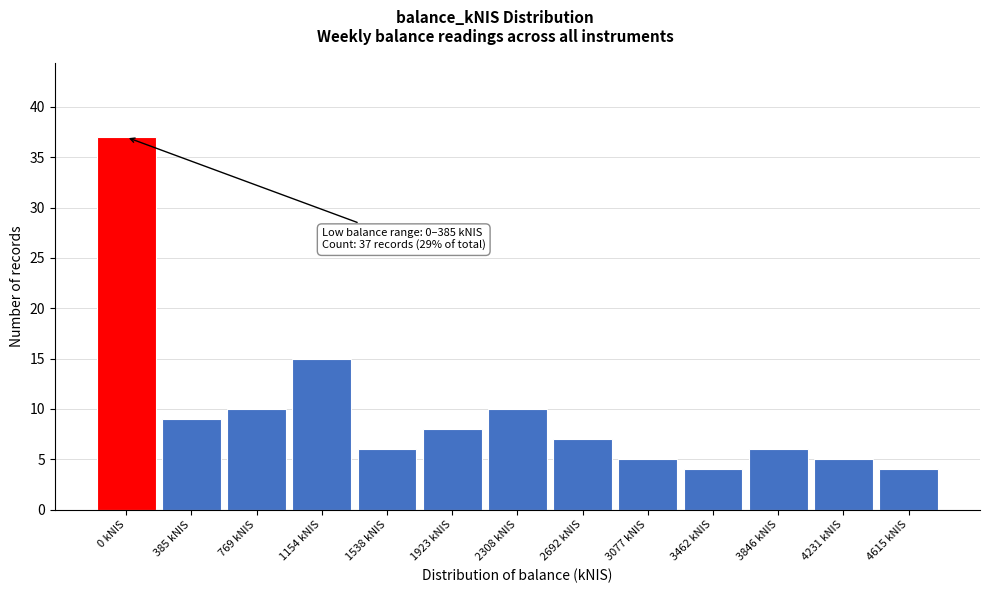

Reading left to right, extract all data points from this chart.

0 kNIS=37	385 kNIS=9	769 kNIS=10	1154 kNIS=15	1538 kNIS=6	1923 kNIS=8	2308 kNIS=10	2692 kNIS=7	3077 kNIS=5	3462 kNIS=4	3846 kNIS=6	4231 kNIS=5	4615 kNIS=4